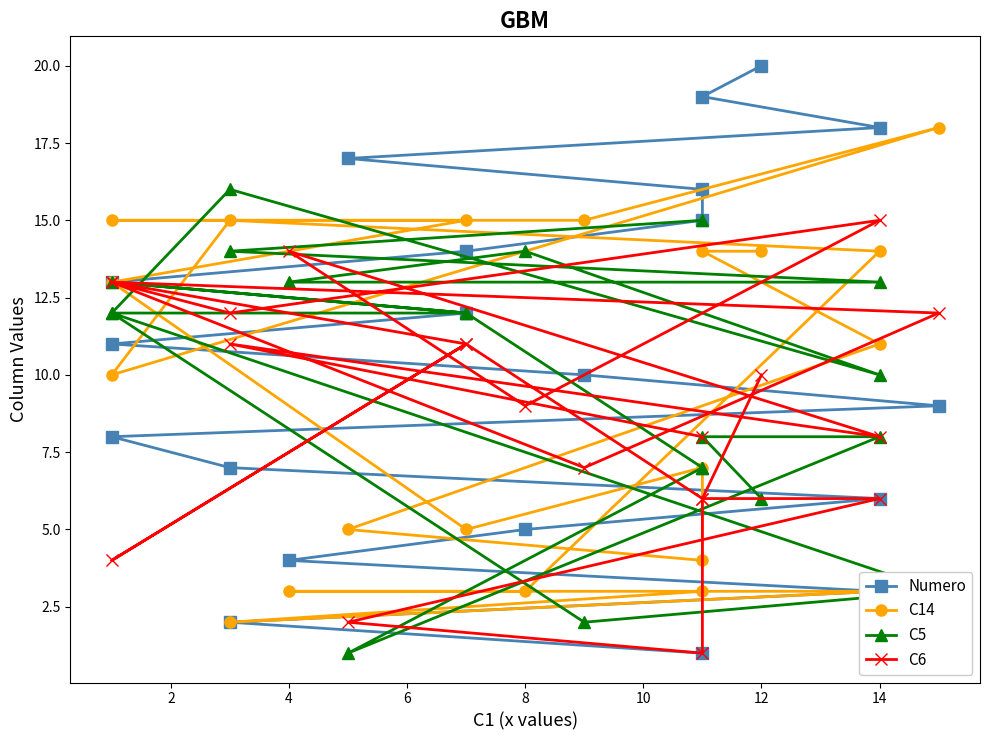

What is the value of the C14 point at the 10th from the left?

15